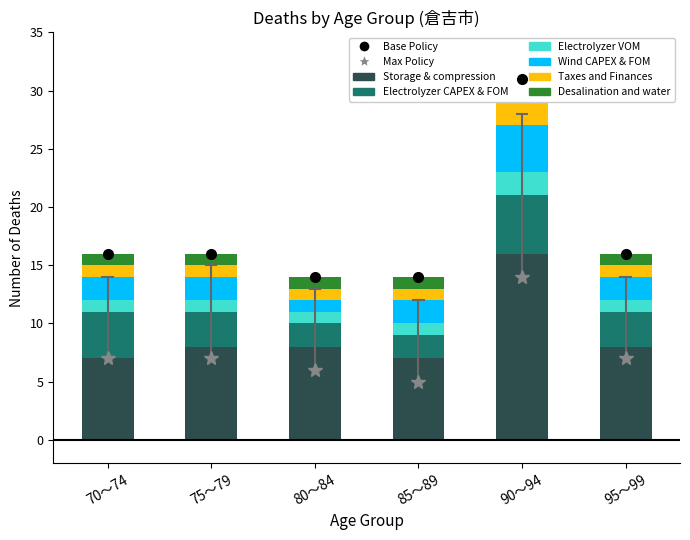

Which series has the widest spread of values?

Storage & compression